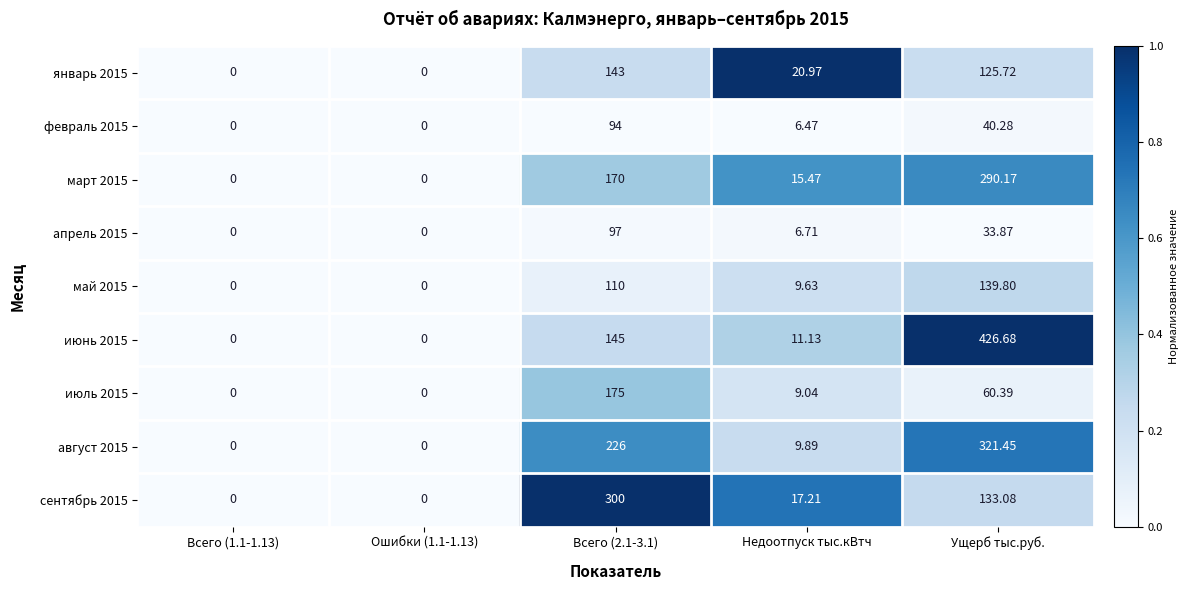

At which category is the sum across all series the highest?

Ущерб тыс.руб.